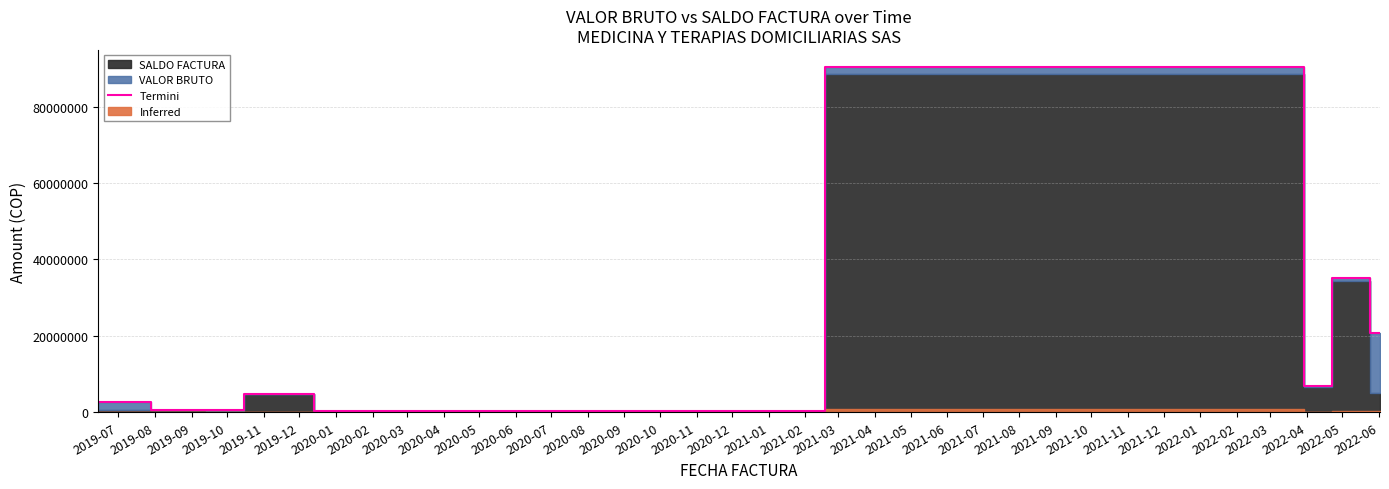

Where does the data first go above 4875676?

2019-12